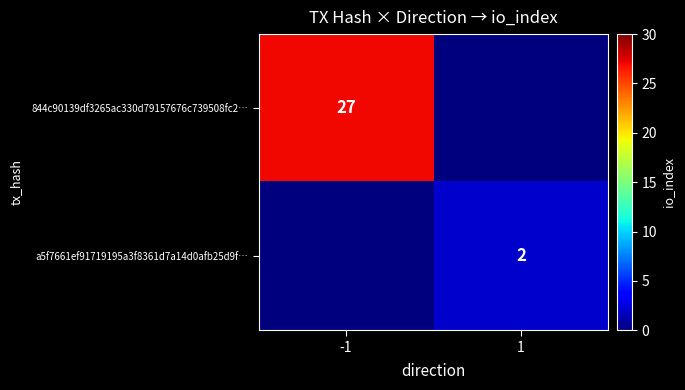

The value of 844c90139df3265ac330d79157676c739508fc2… at -1 is 27. True or false?

True